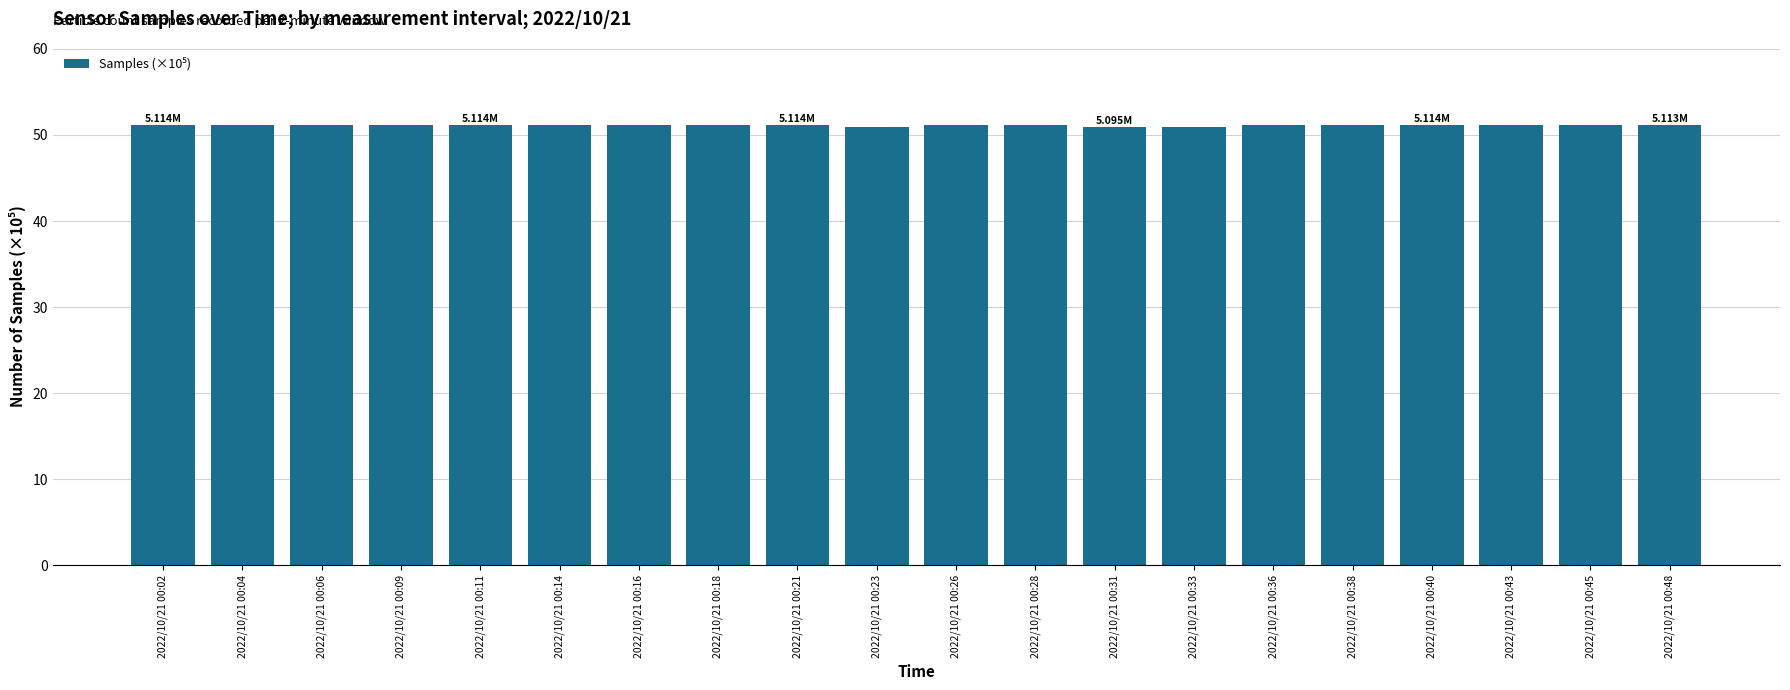

Approximately how many times larger is the value at 2022/10/21 00:43 compared to 2022/10/21 00:31?

1.0